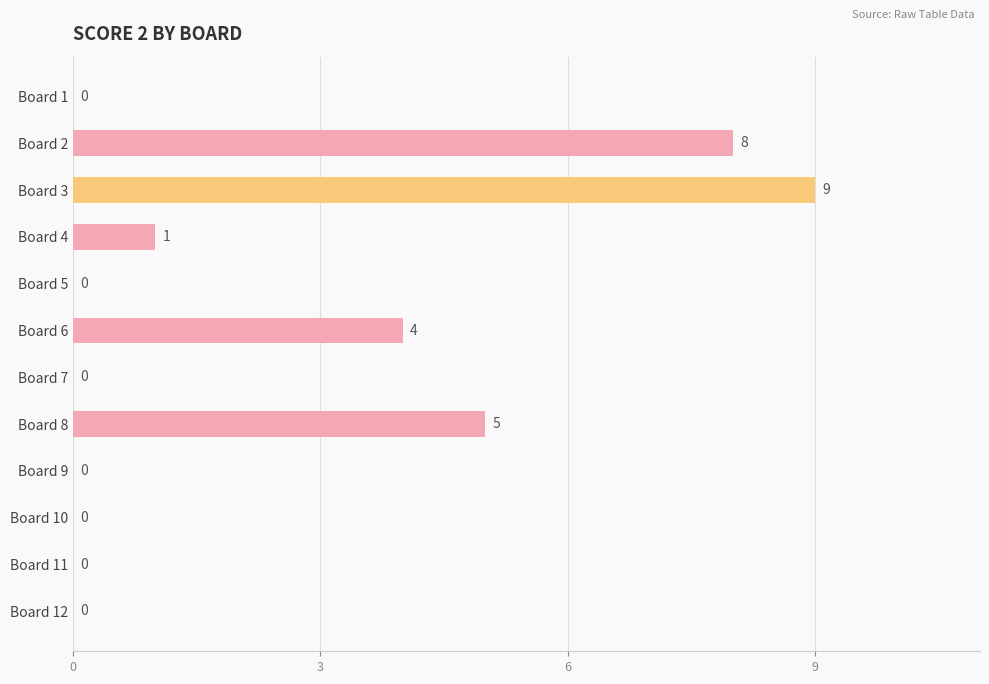

Are the bars horizontal?

Yes